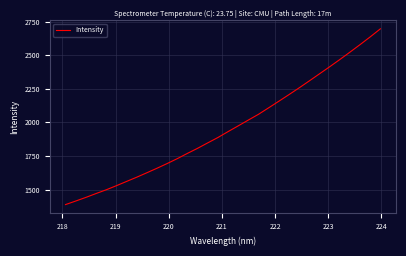

What is the maximum value shown in the chart?

2695.7